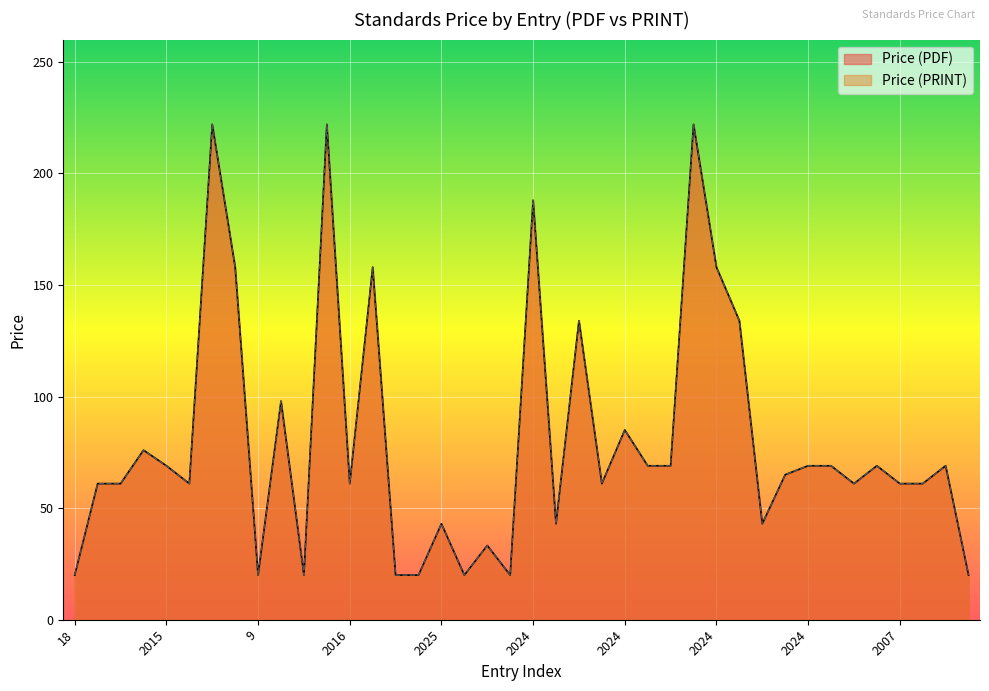

What is the difference between the maximum and second lowest values in the Price (PDF) series?

202.0